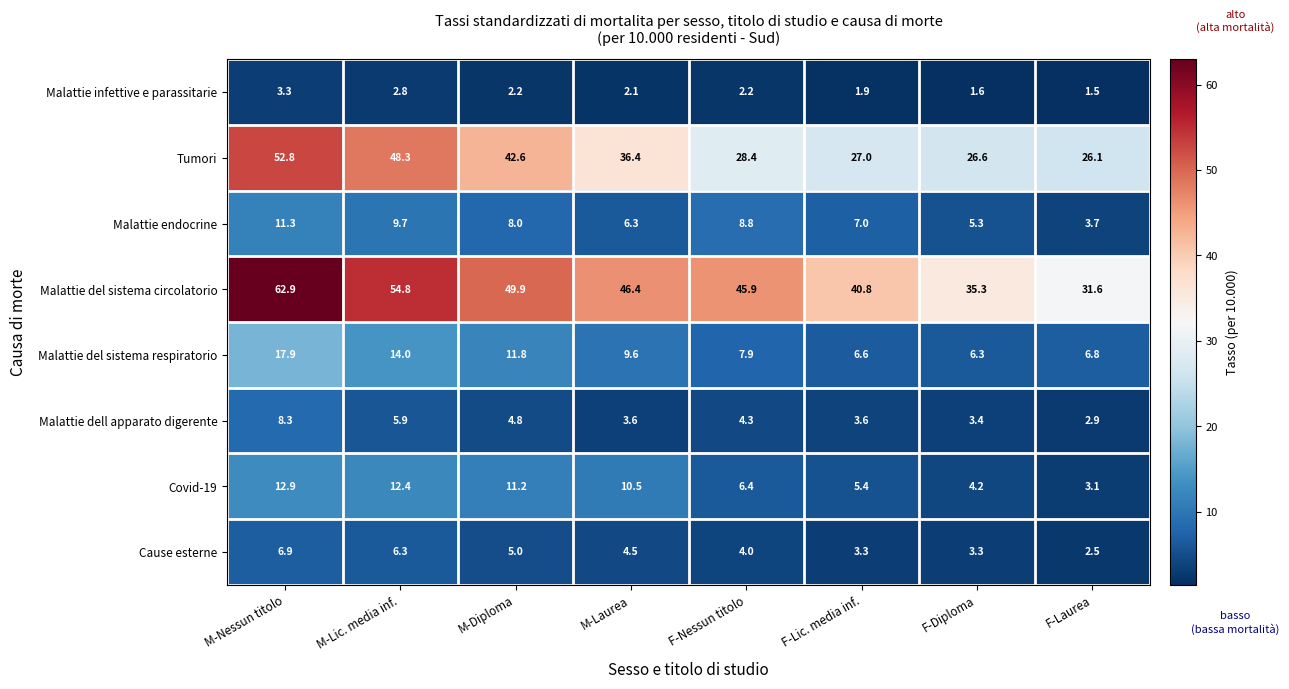

At how many categories does at least one series exceed 30?

8